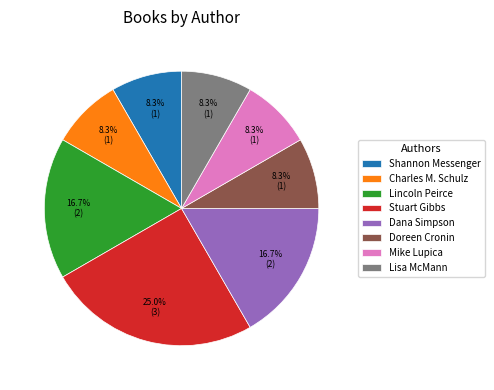

To the nearest percent, what is the combined percentage of Shannon Messenger and Stuart Gibbs?

33%